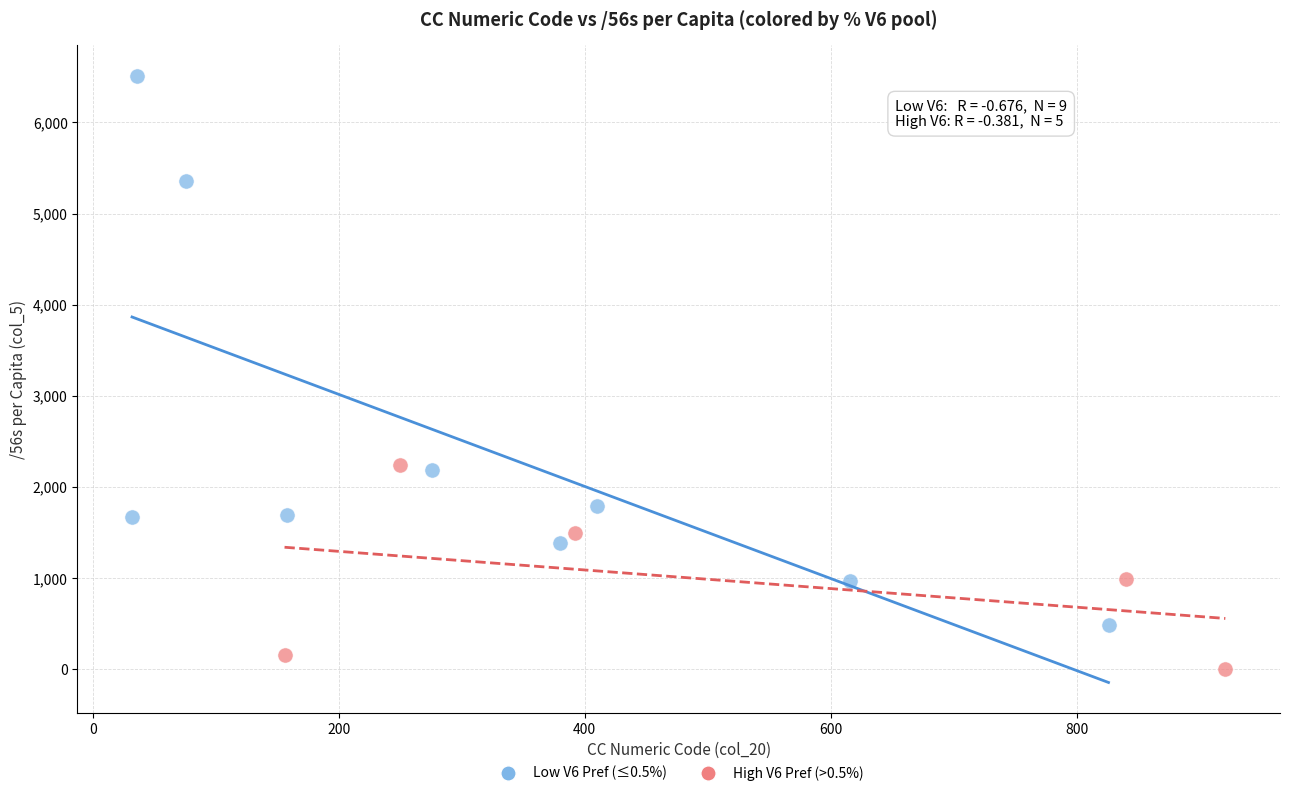

Which series has the widest spread of Y values?

Low V6 Pref (≤0.5%)